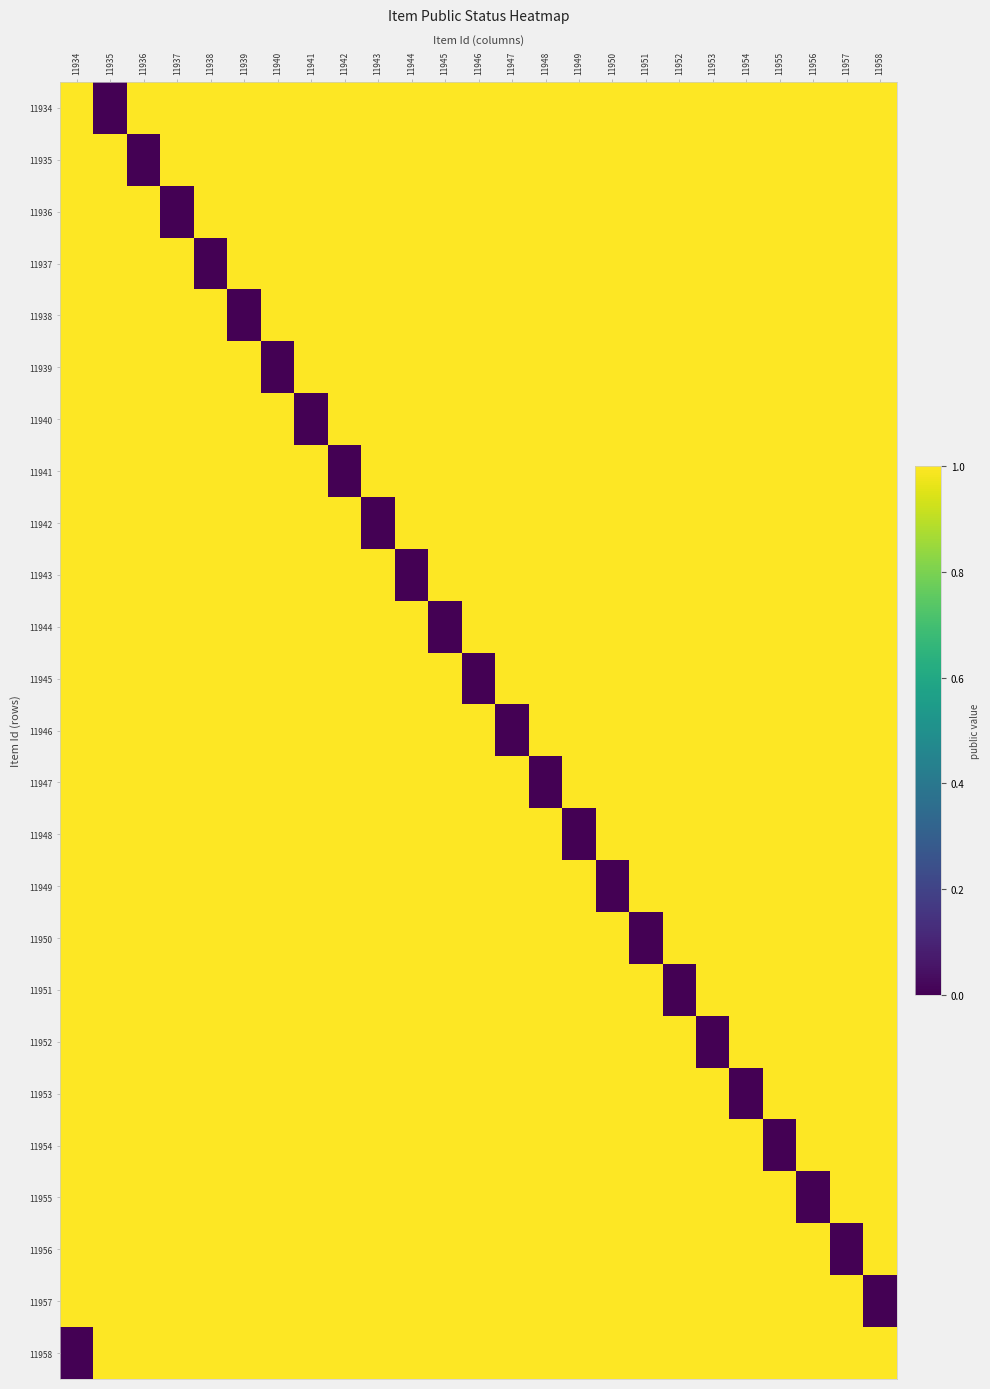

What is the difference between the highest and lowest values at 11952?

1